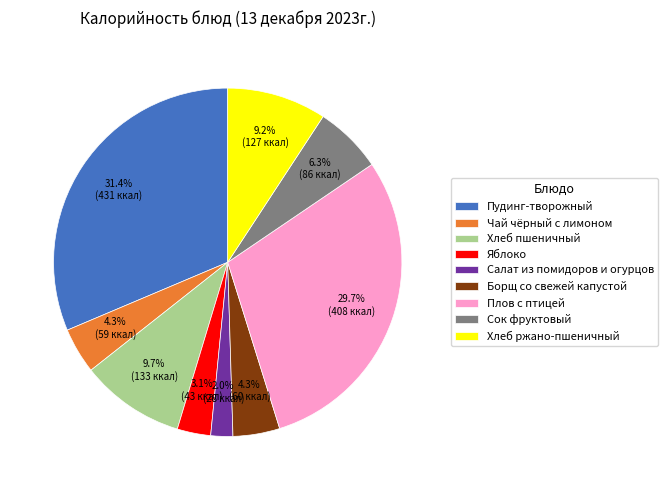

To the nearest percent, what percentage of the pie is Салат из помидоров и огурцов?

2%